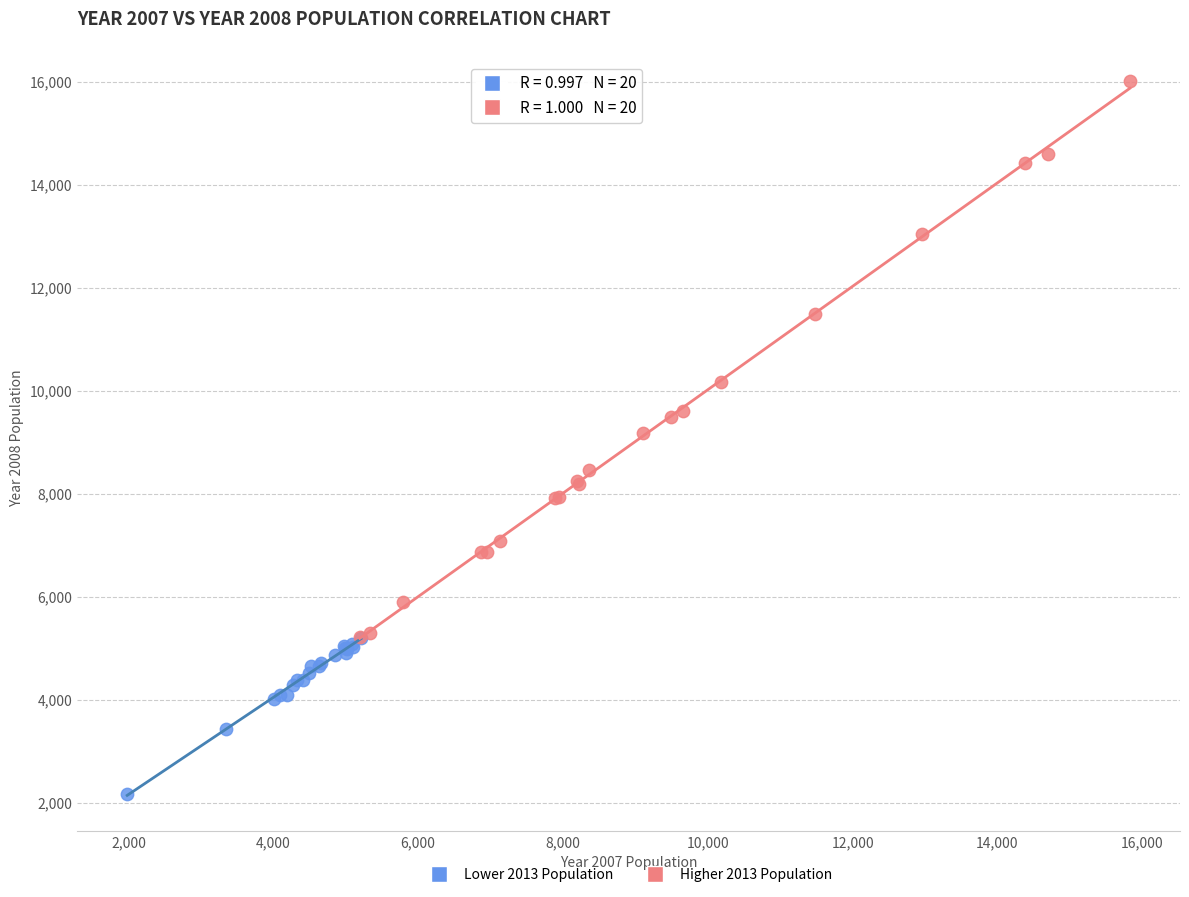

Which series contains the highest Y value?

Higher 2013 Population